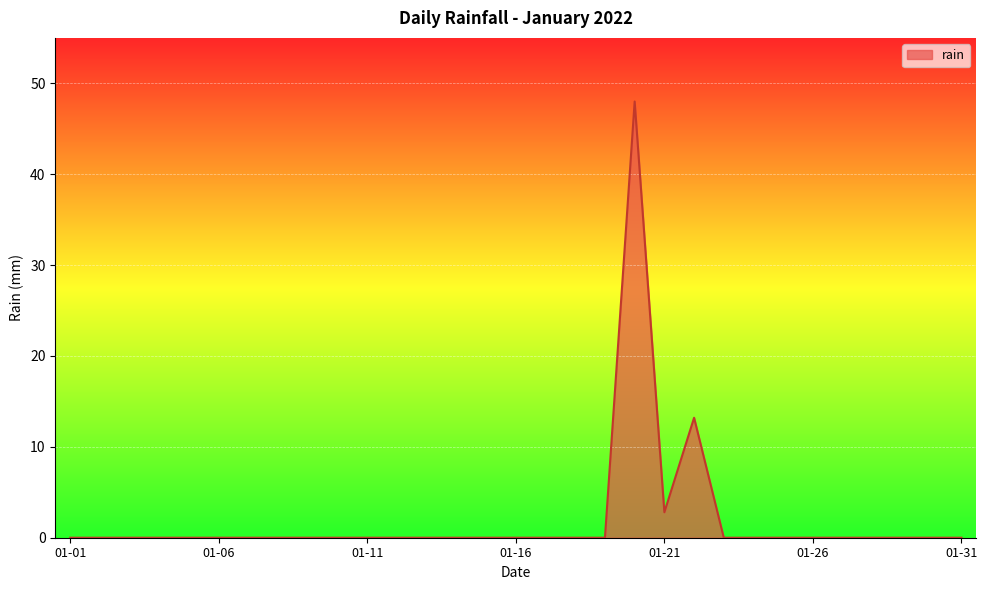

How many lines are shown in the chart?

1